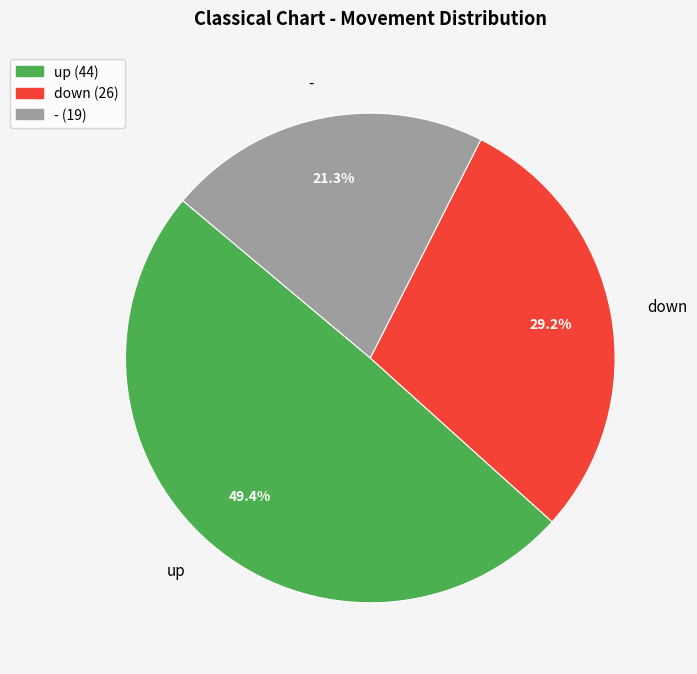

Combined, what portion of the pie is down and -?

50.6%